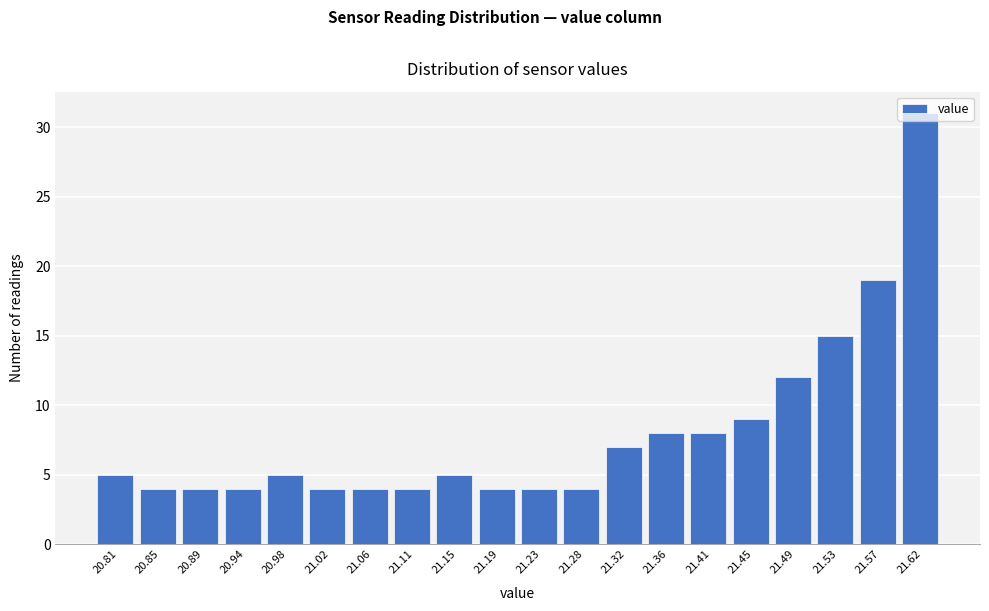

What is the smallest value displayed?

4